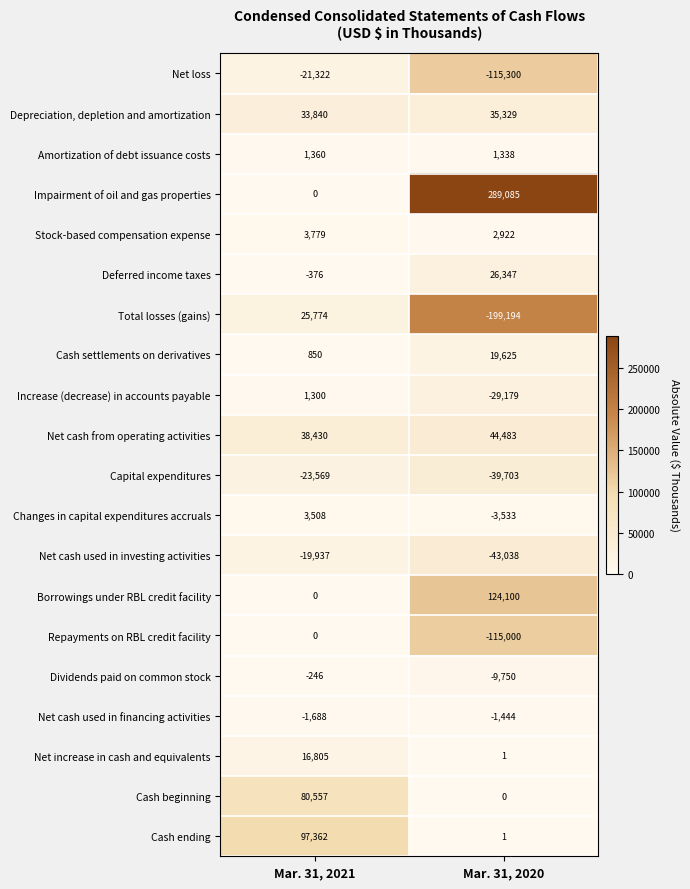

What is the total value across all series at Mar. 31, 2021?

236427